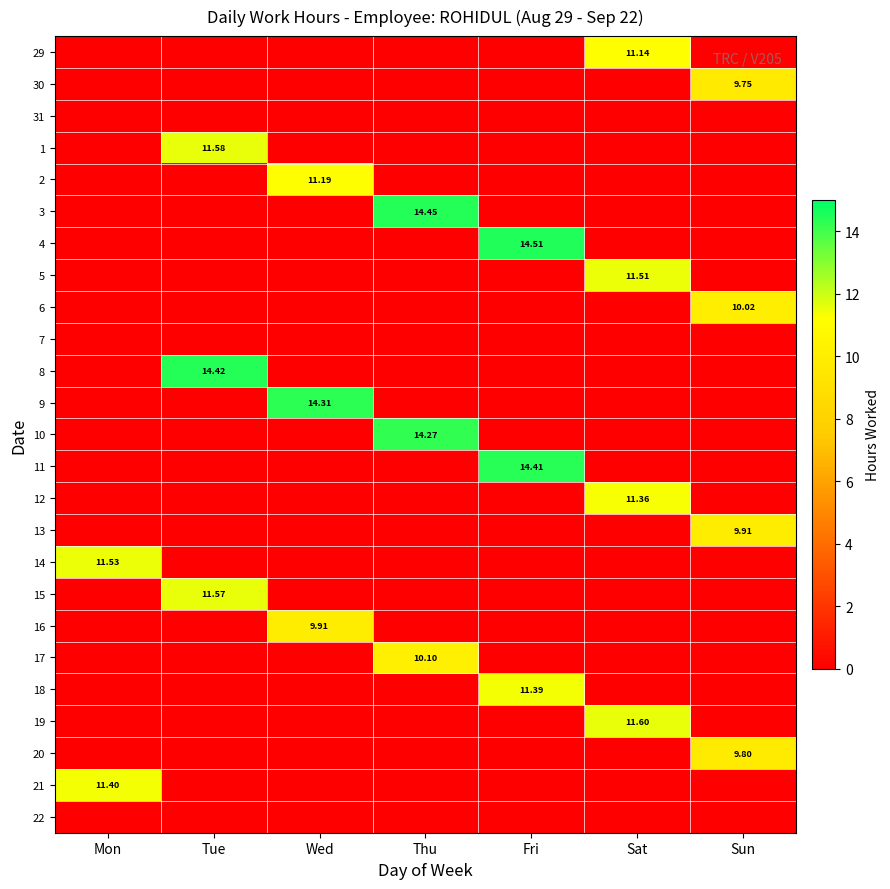

Rank the series by their maximum value, from highest to lowest.

4, 3, 8, 11, 9, 10, 19, 1, 15, 14, 5, 21, 18, 12, 2, 29, 17, 6, 13, 16, 20, 30, 31, 7, 22